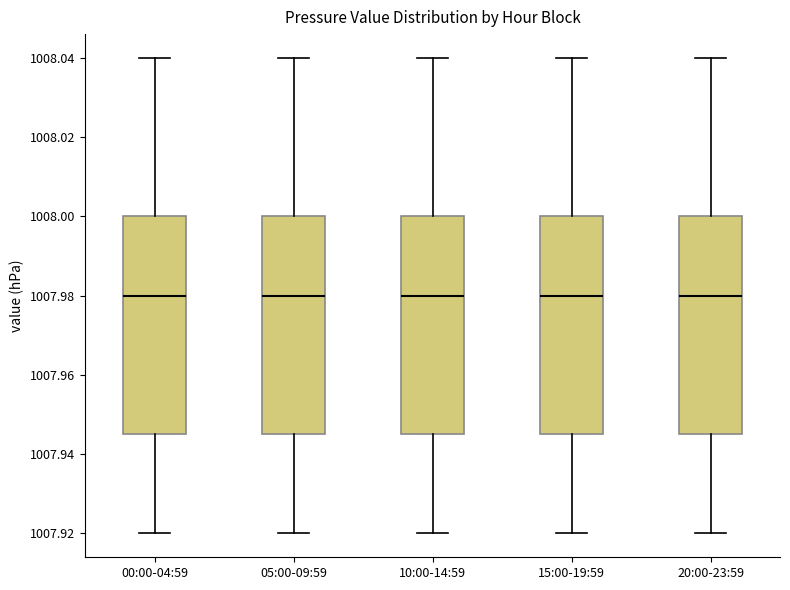

Where does the lower whisker of the box for 00:00-04:59 end on the y-axis? The values are not printed on the chart, so give them approximately, as read against the axis.

1007.920